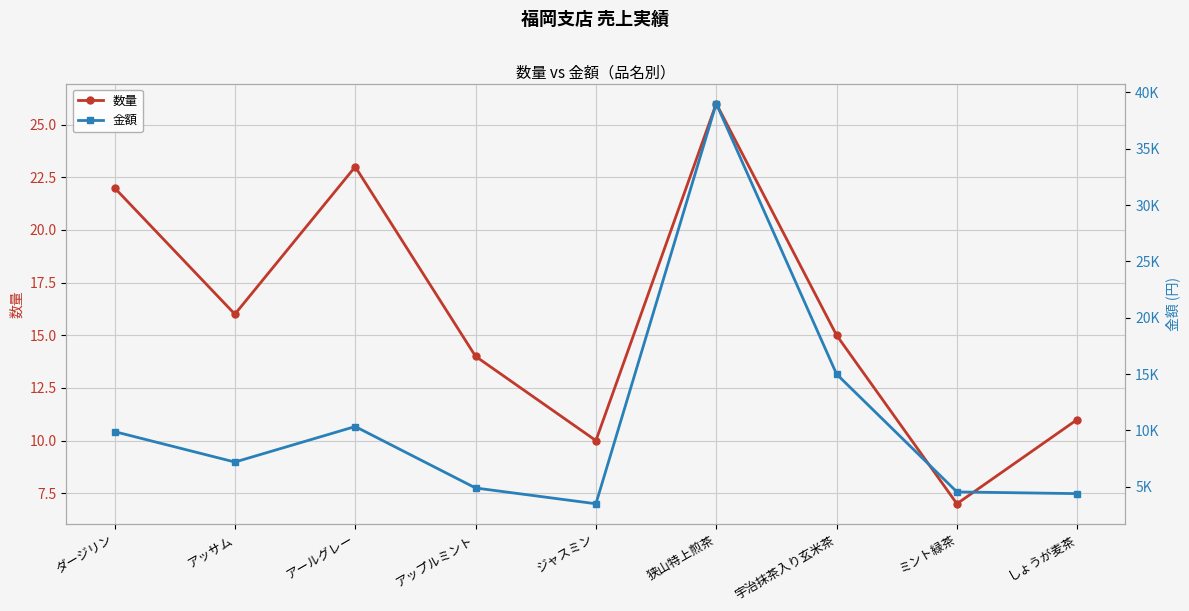

Rank the categories by 数量 value from highest to lowest.

狭山特上煎茶, アールグレー, ダージリン, アッサム, 宇治抹茶入り玄米茶, アップルミント, しょうが麦茶, ジャスミン, ミント緑茶